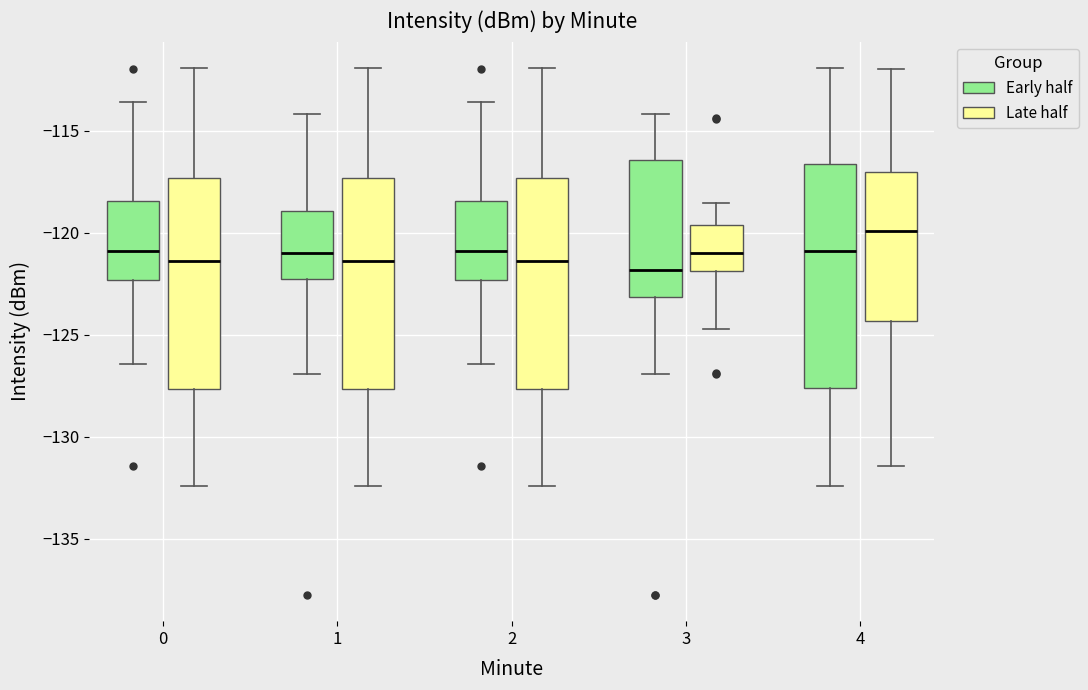

Which box is the tallest, from its lower edge to its upper edge?

4 (Early half)